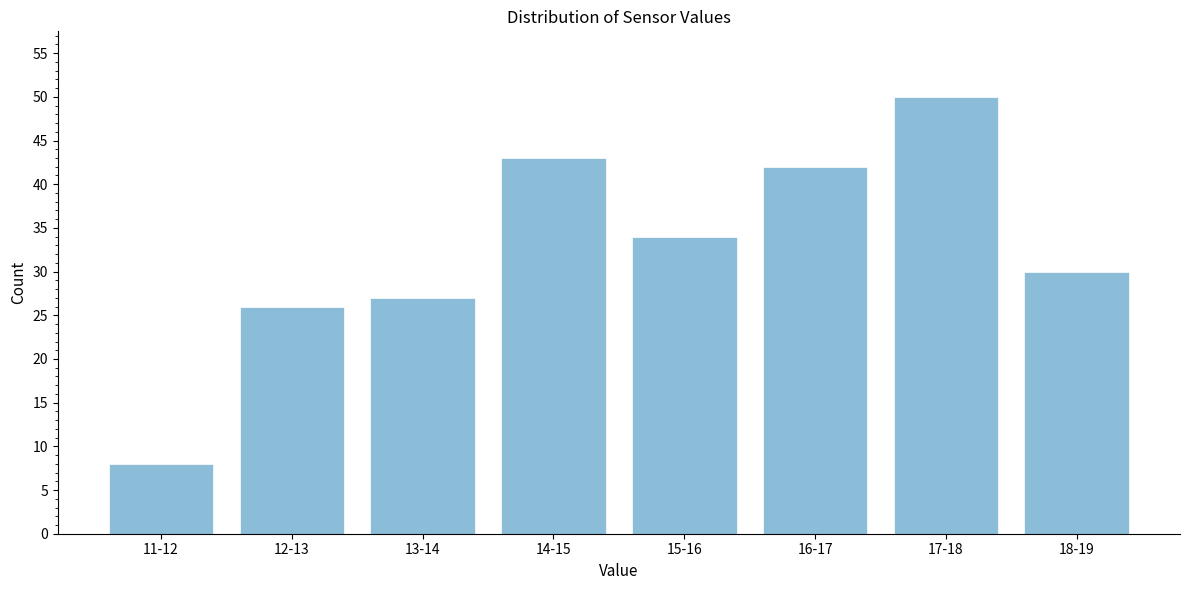

Reading left to right, what are all the values shown in this chart?

11-12=8	12-13=26	13-14=27	14-15=43	15-16=34	16-17=42	17-18=50	18-19=30